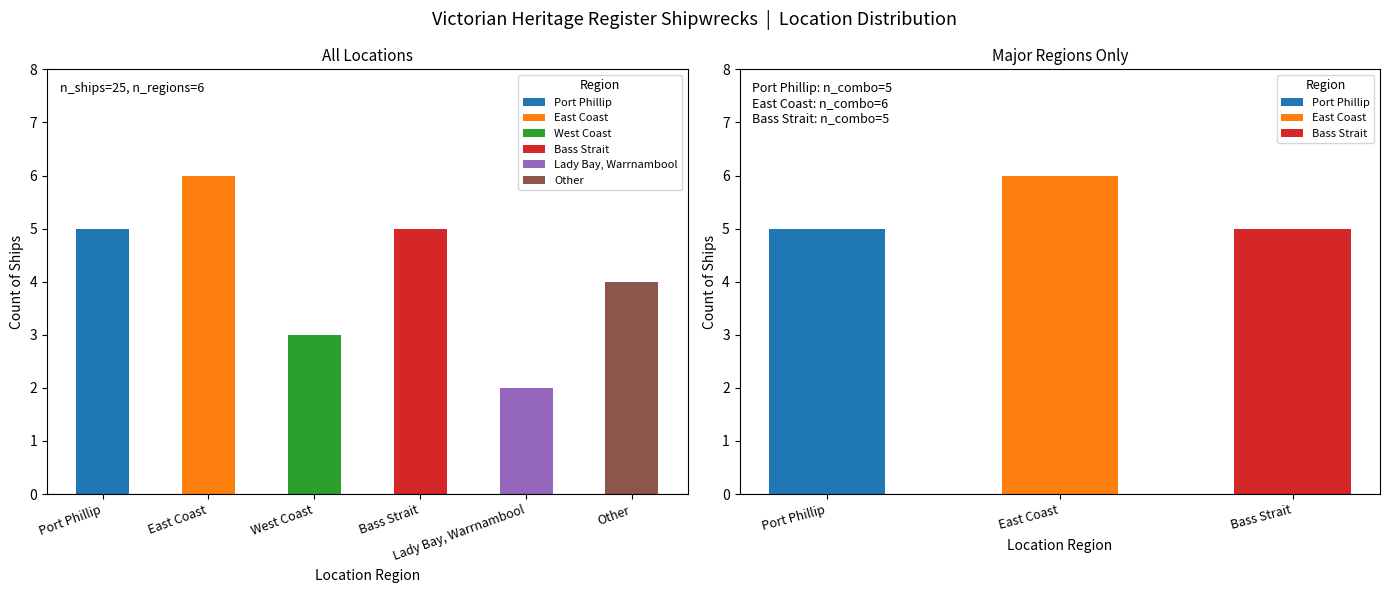

At which label does the data first exceed 5?

East Coast